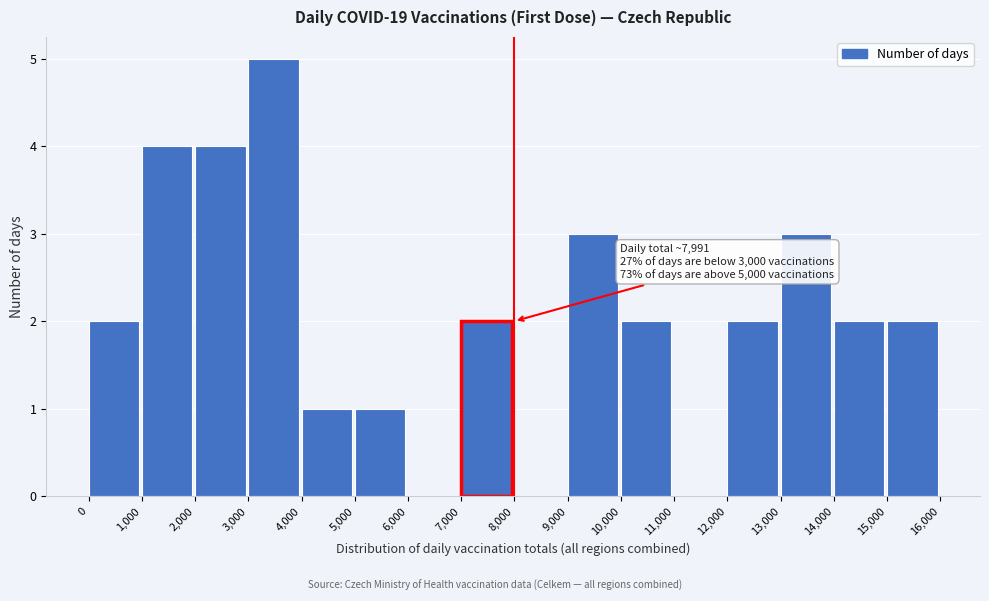

Which range on the x-axis has the tallest bar?

3,000 to 4,000